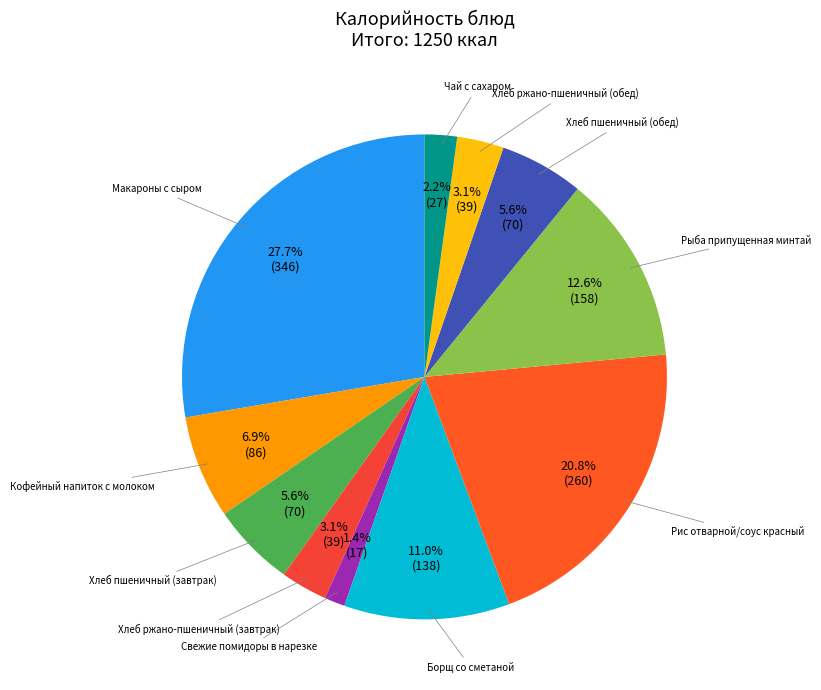

How many segments does this pie chart have?

11